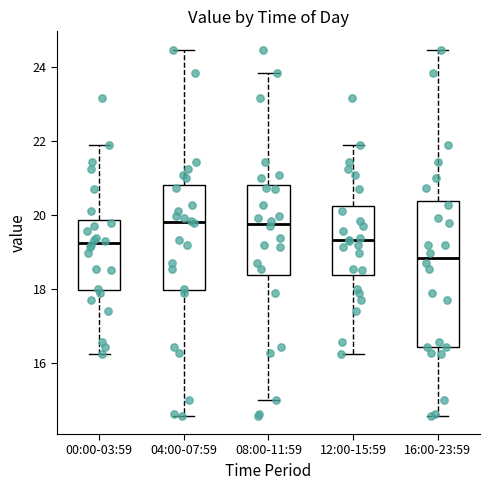

Comparing the boxes themselves (not the whiskers), which one is the tallest?

16:00-23:59